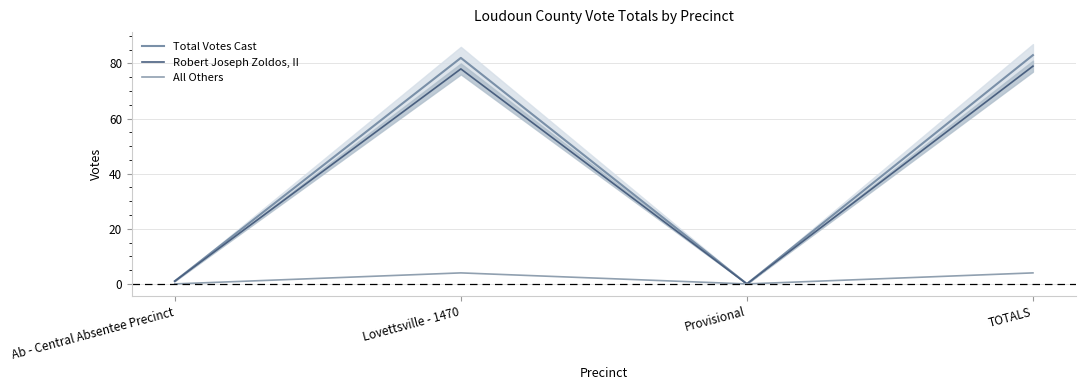

Which series has the largest total across all categories?

Total Votes Cast